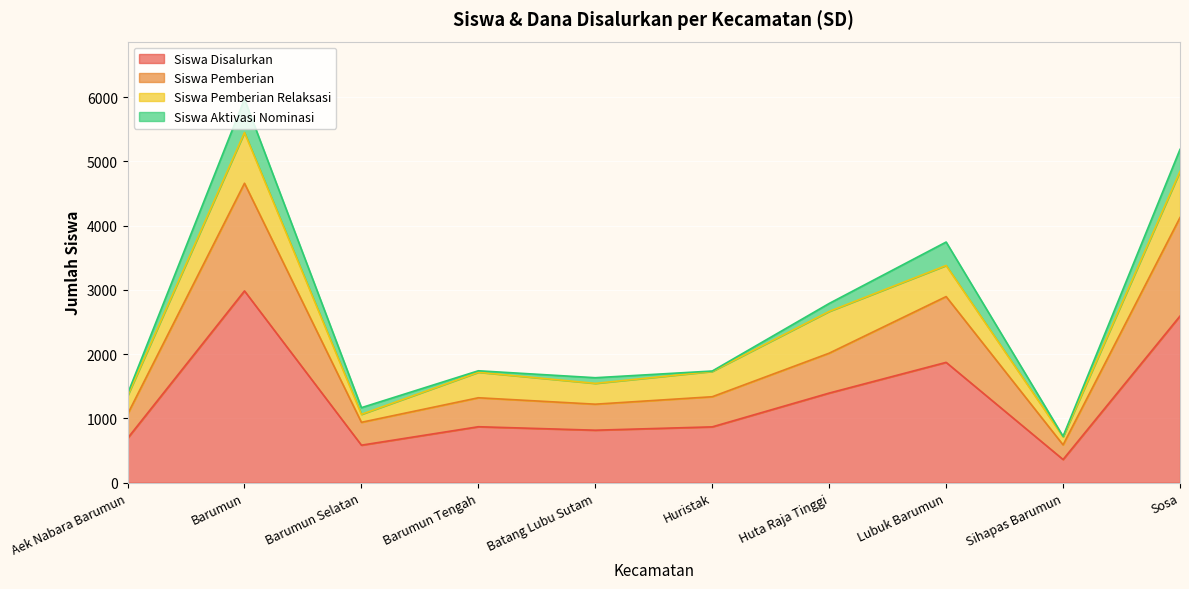

True or false: Siswa Pemberian has a value of 1837 at Aek Nabara Barumun.

False